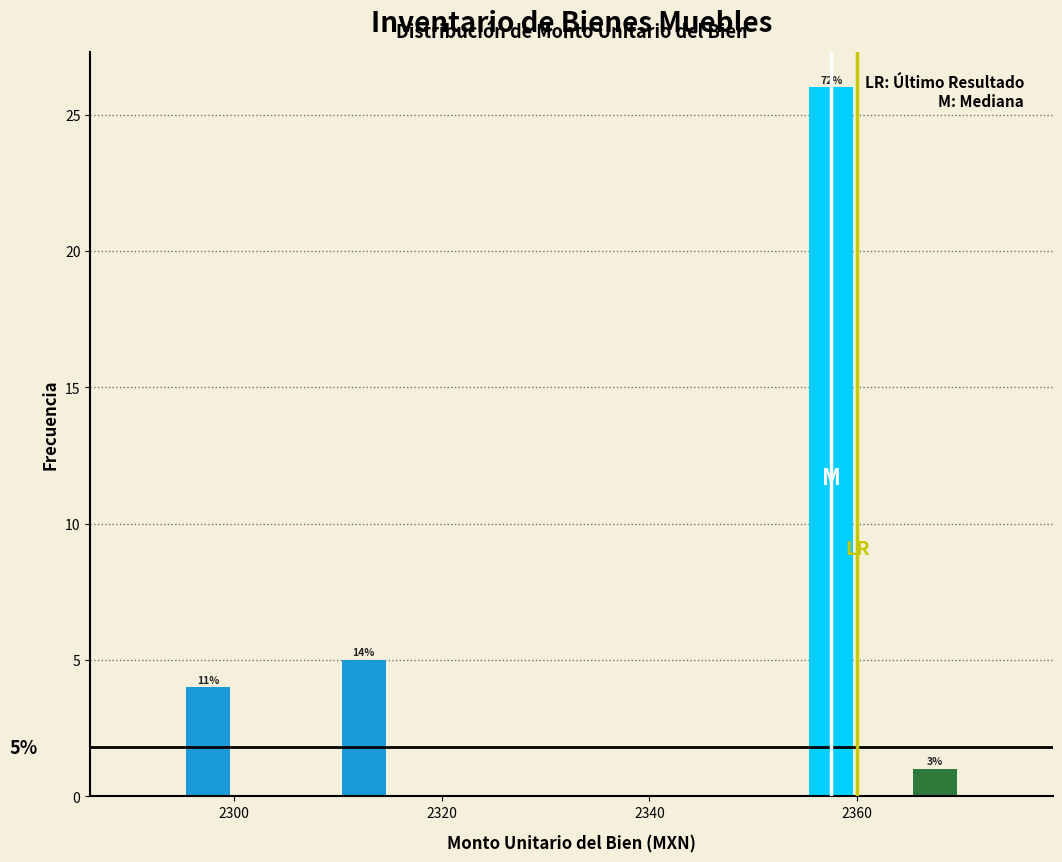

Read against the x-axis, roughly where is the centre of the tallest bar?

2358